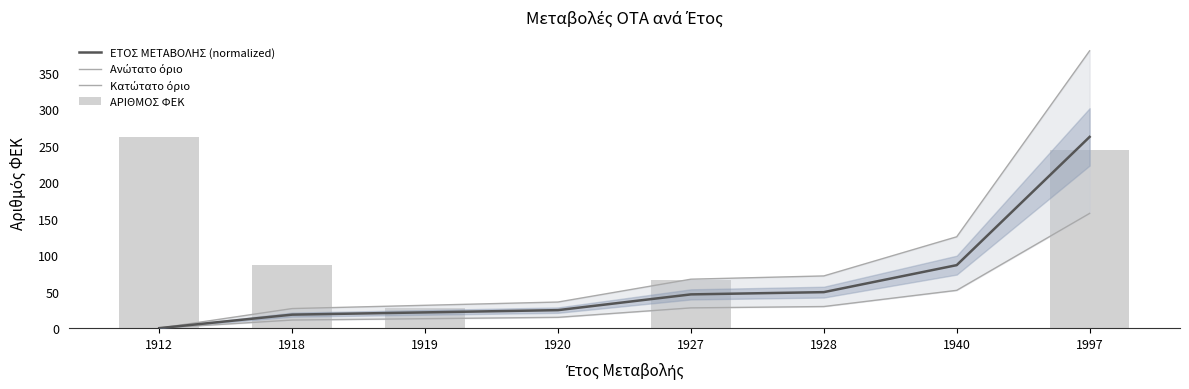

At how many categories does at least one series exceed 280?

1